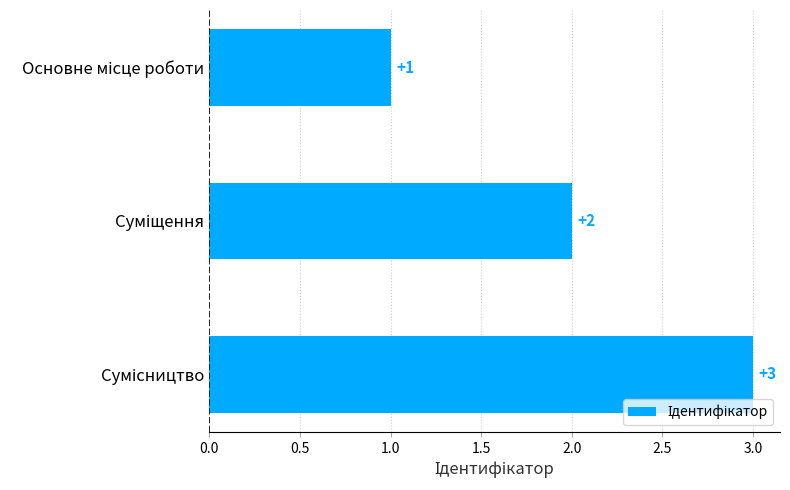

How many series are shown in this chart?

1